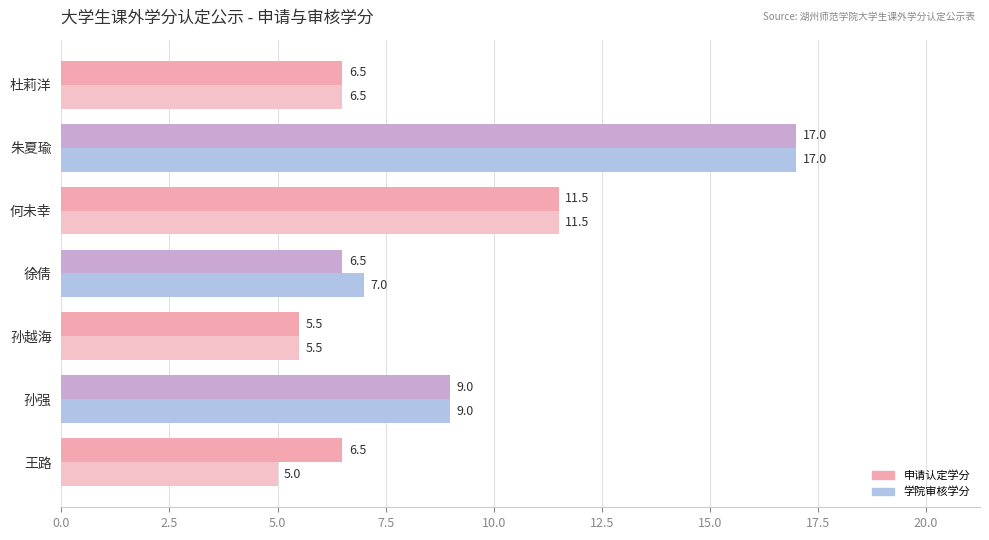

Which series has the largest total across all categories?

申请认定学分